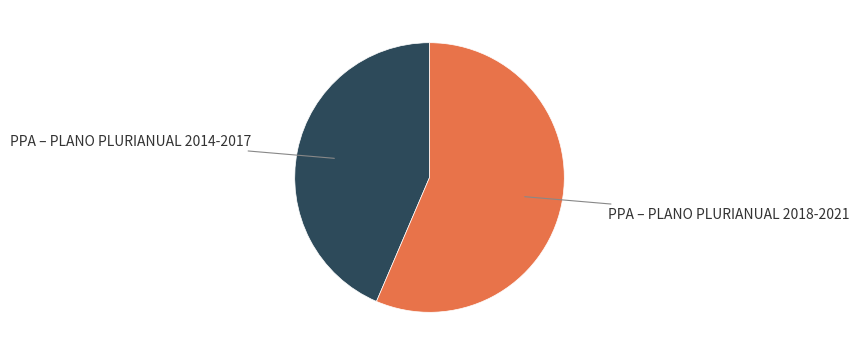

Is there a majority slice in this chart?

Yes